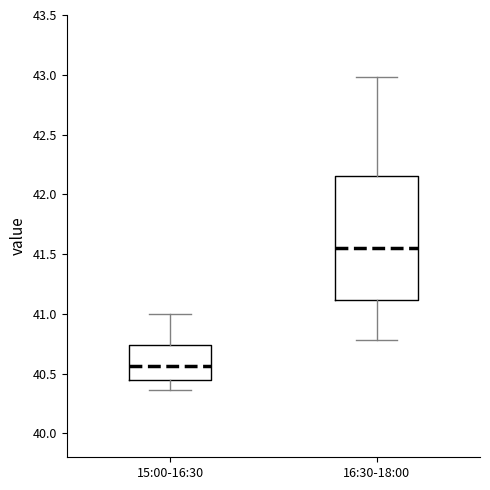

Which box is the tallest, from its lower edge to its upper edge?

16:30-18:00